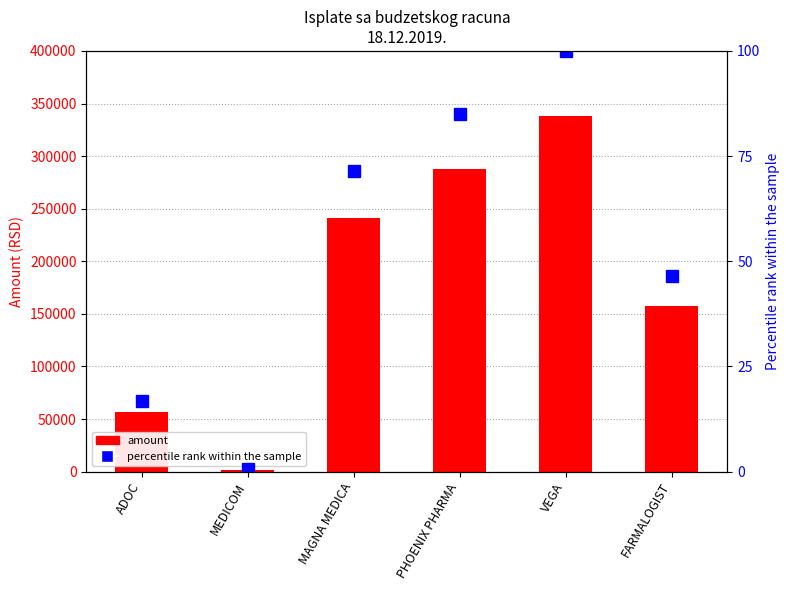

Rank the series by their maximum value, from highest to lowest.

amount, percentile rank within the sample